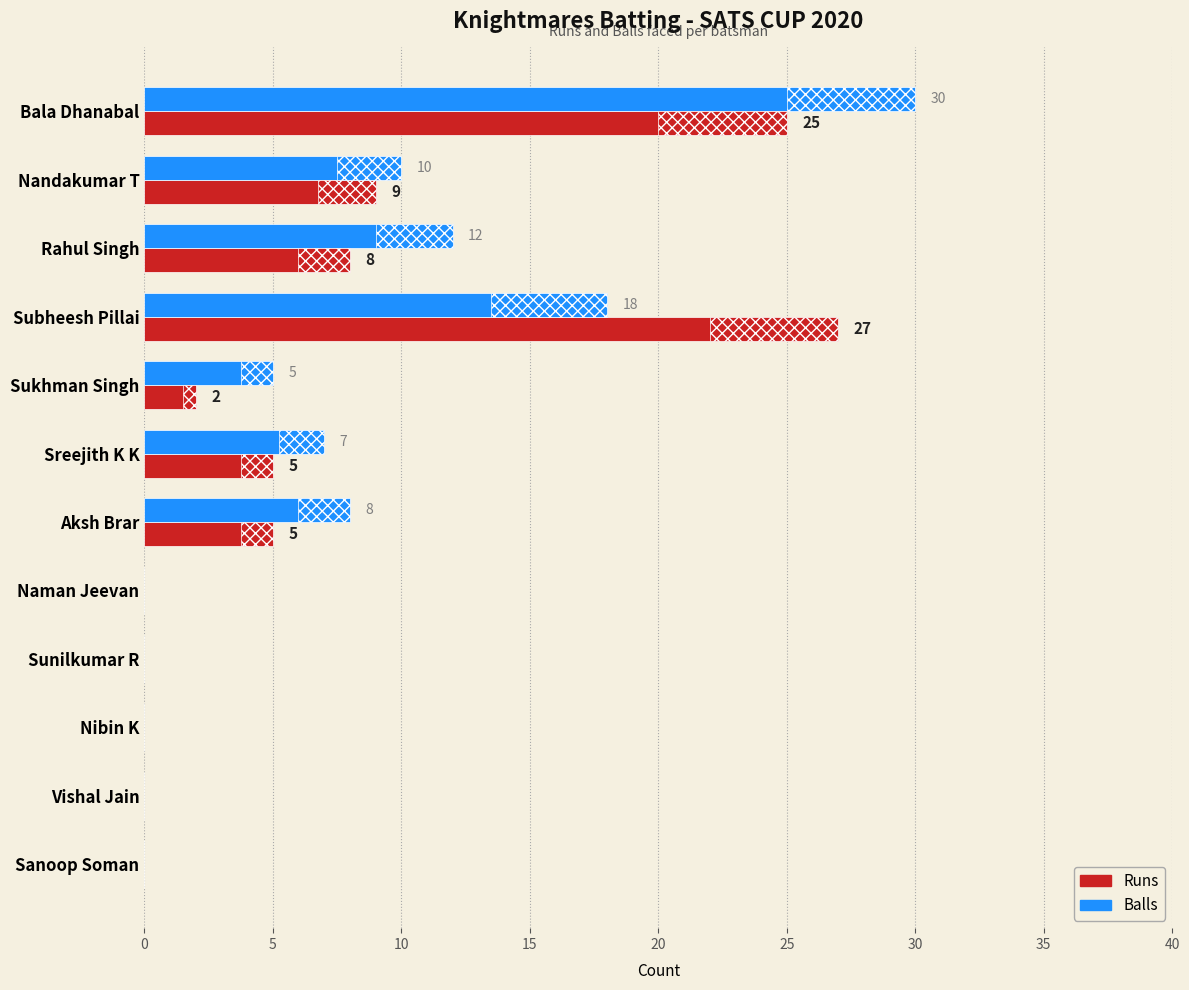

What is the sum of all Balls values?

90